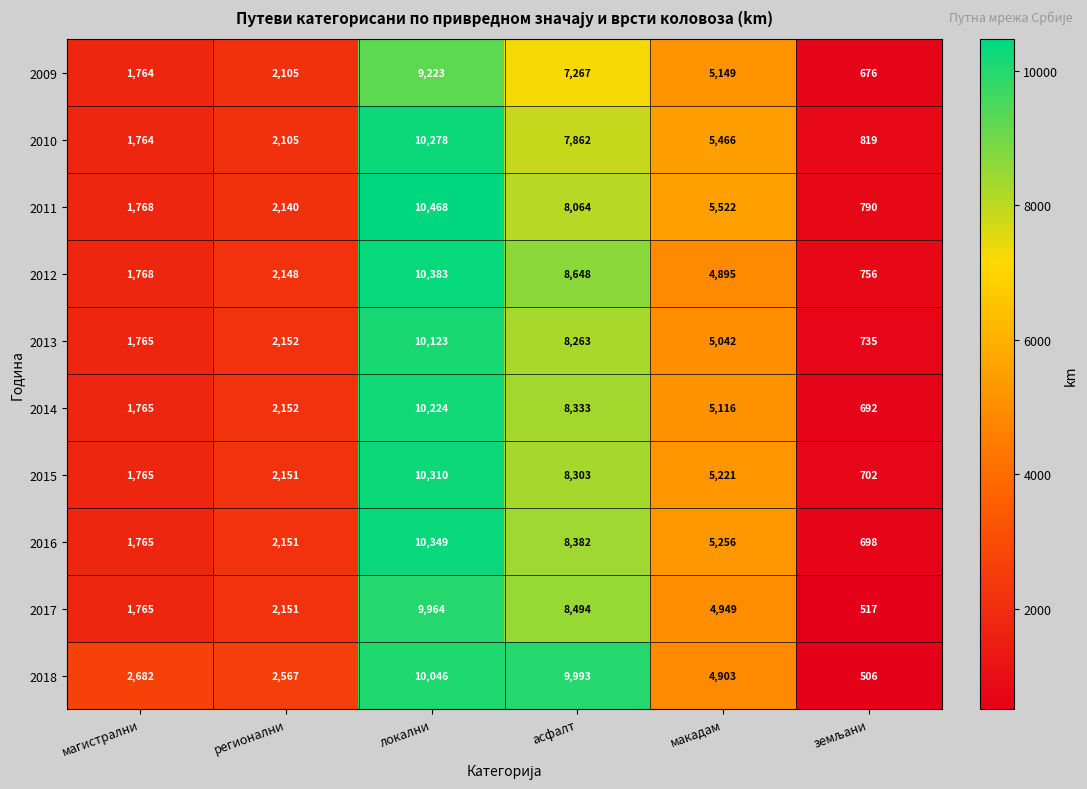

What is the average value of the 2012 series?

4766